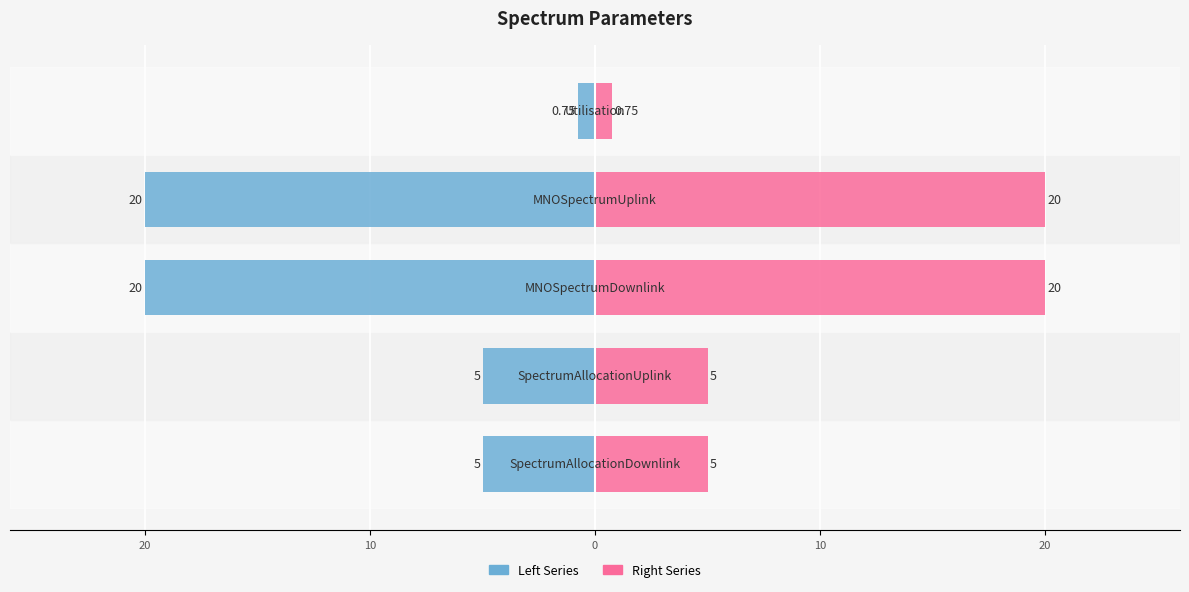

What is the maximum value shown in the chart?

20.0